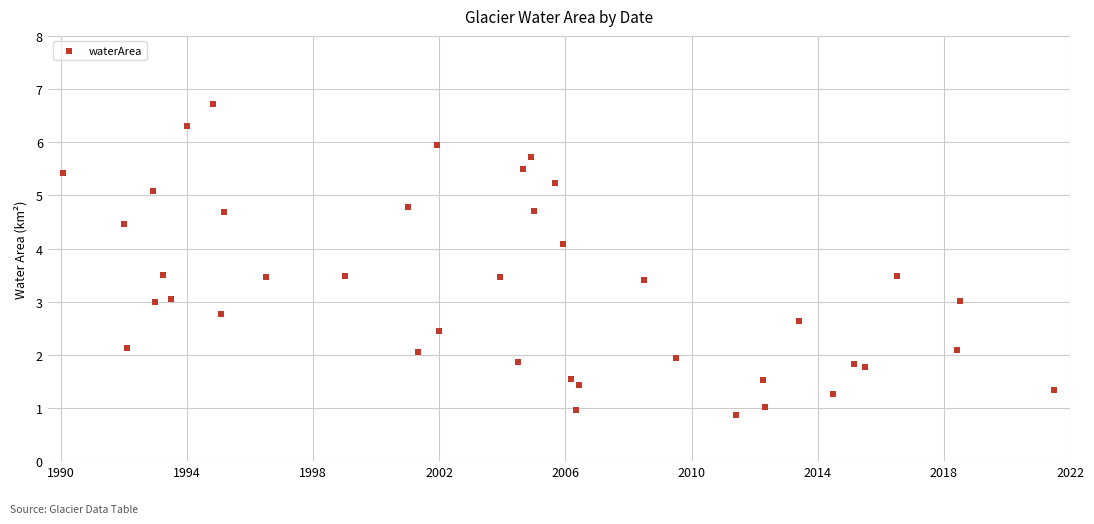

What is the range of X values (max minus min)?

31.4